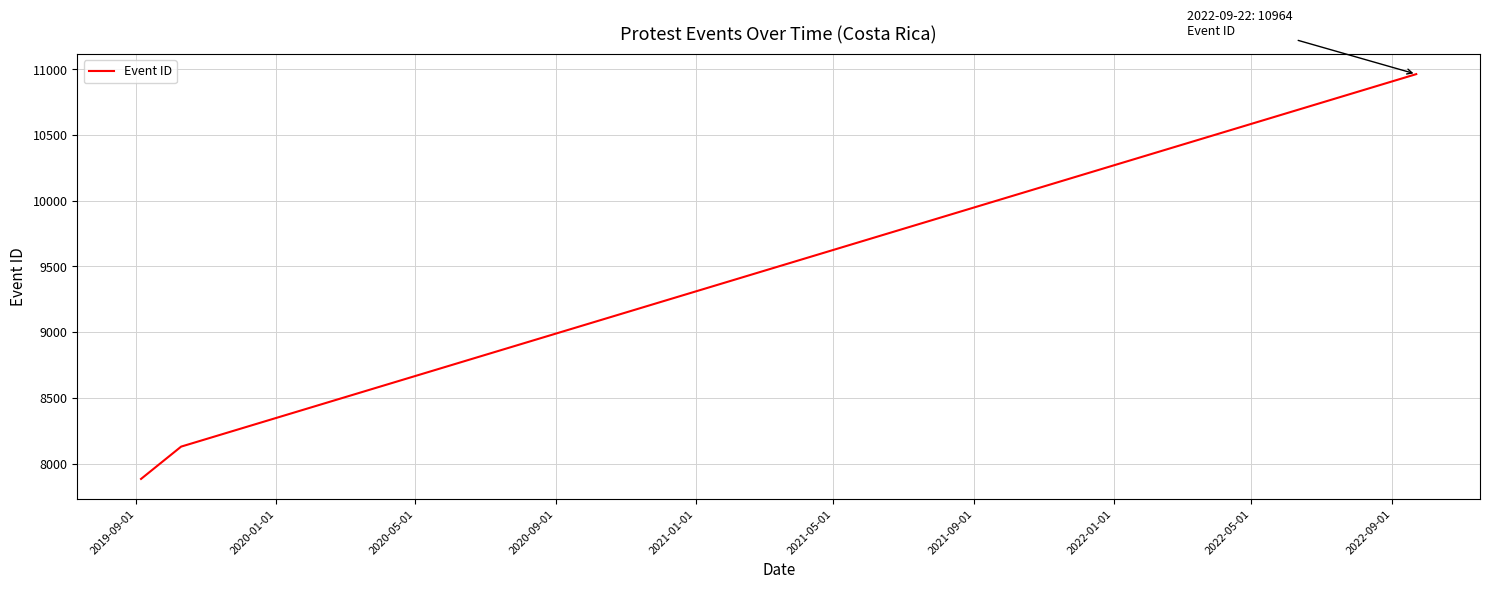

What is the average value?

8992